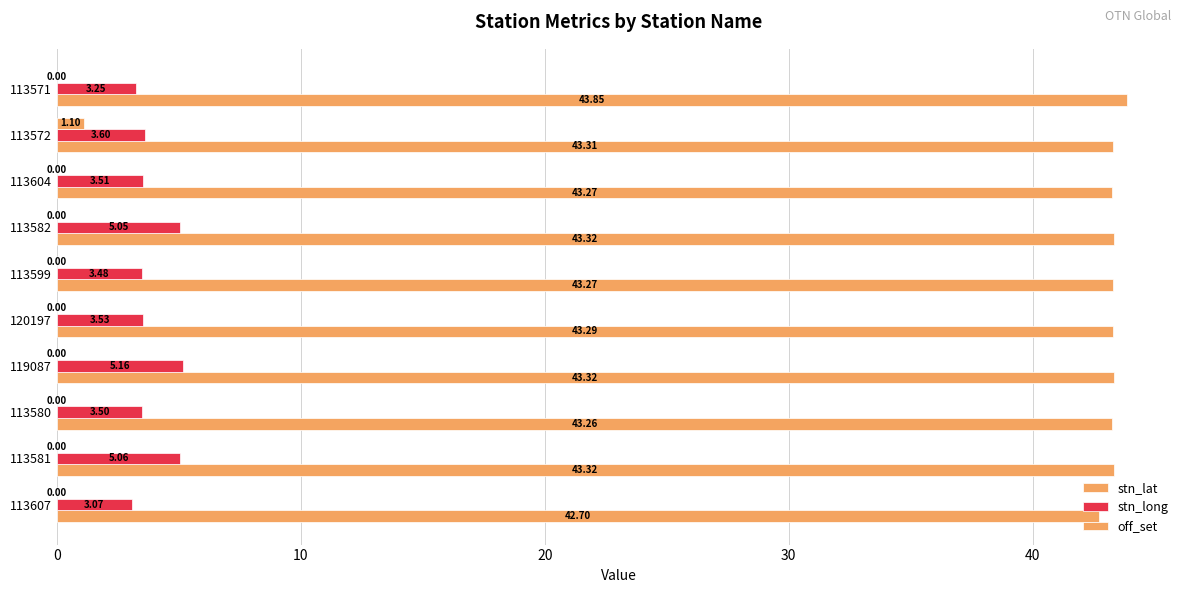

At how many categories does at least one series exceed 12?

10